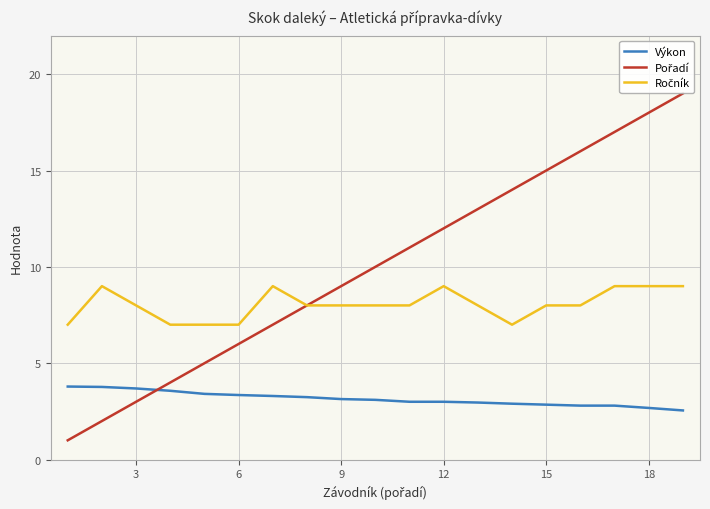

What is the average value of the Ročník series?

8.1